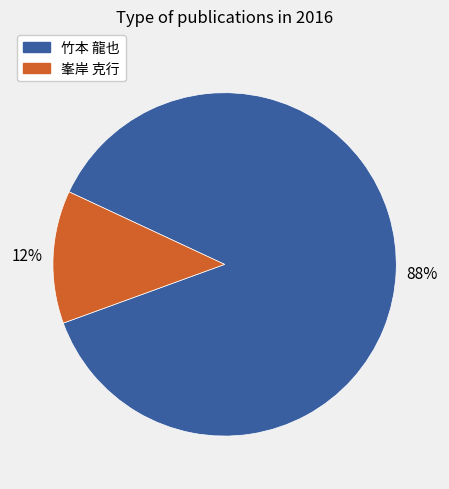

Which slice is the largest?

竹本 龍也